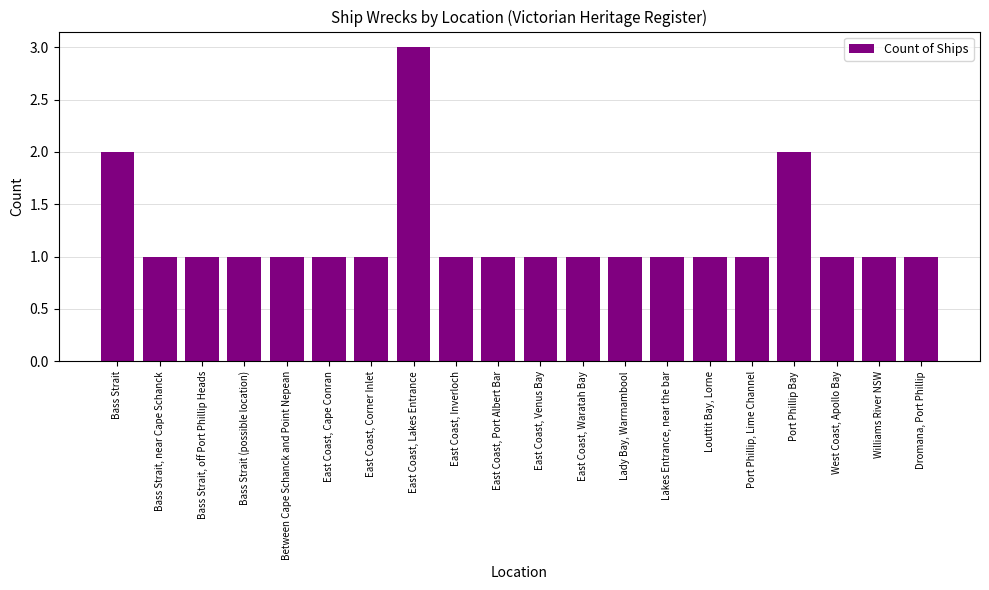

What is the maximum value shown in the chart?

3